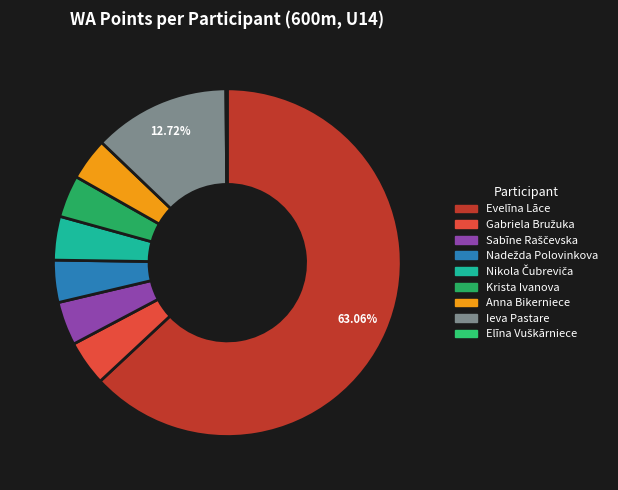

Rank the categories by value from lowest to highest.

Elīna Vuškārniece, Nadežda Polovinkova, Krista Ivanova, Anna Bikerniece, Sabīne Raščevska, Nikola Čubreviča, Gabriela Bružuka, Ieva Pastare, Evelīna Lāce